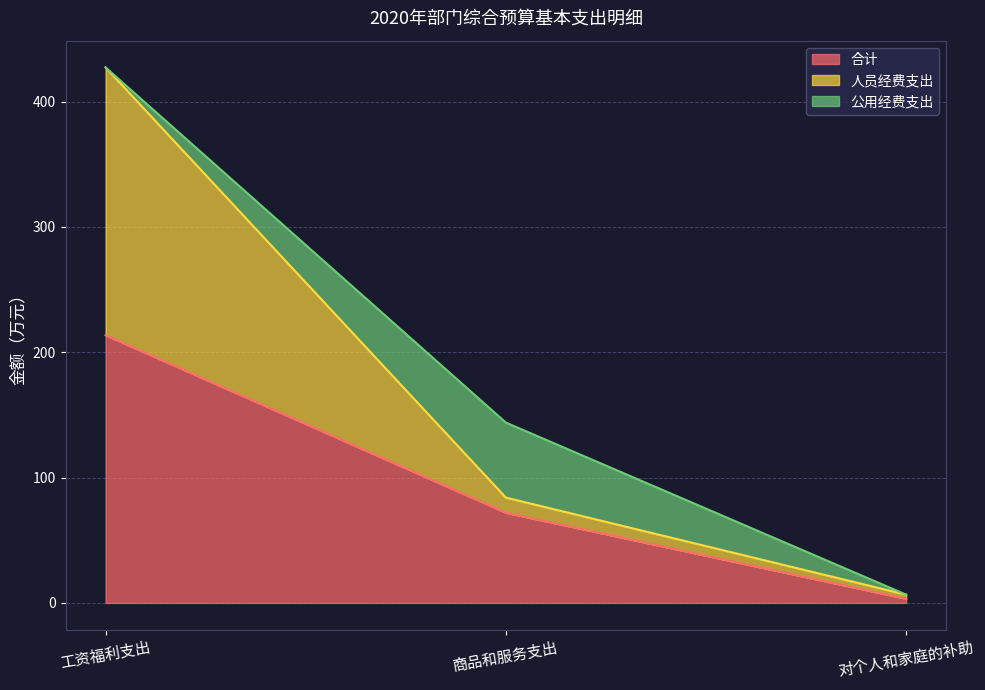

Reading right to left, list the values for the 合计 series.

3.3	72.0	213.6